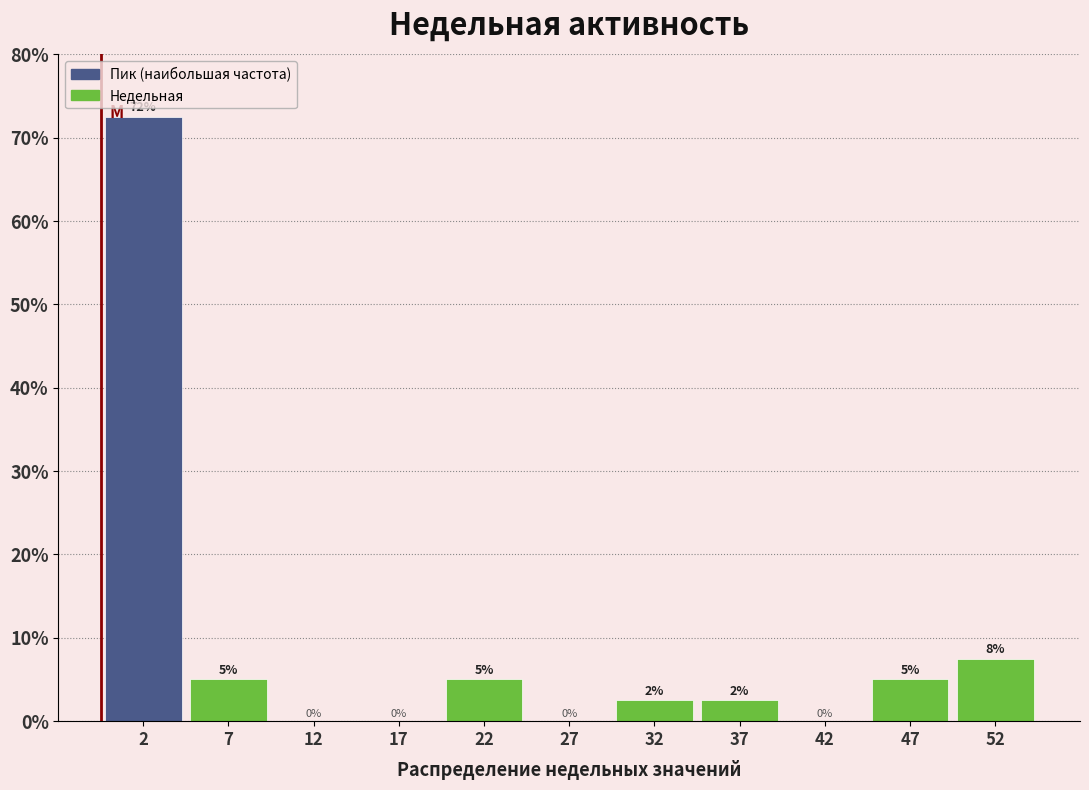

Which range on the x-axis has the tallest bar?

0 to 5